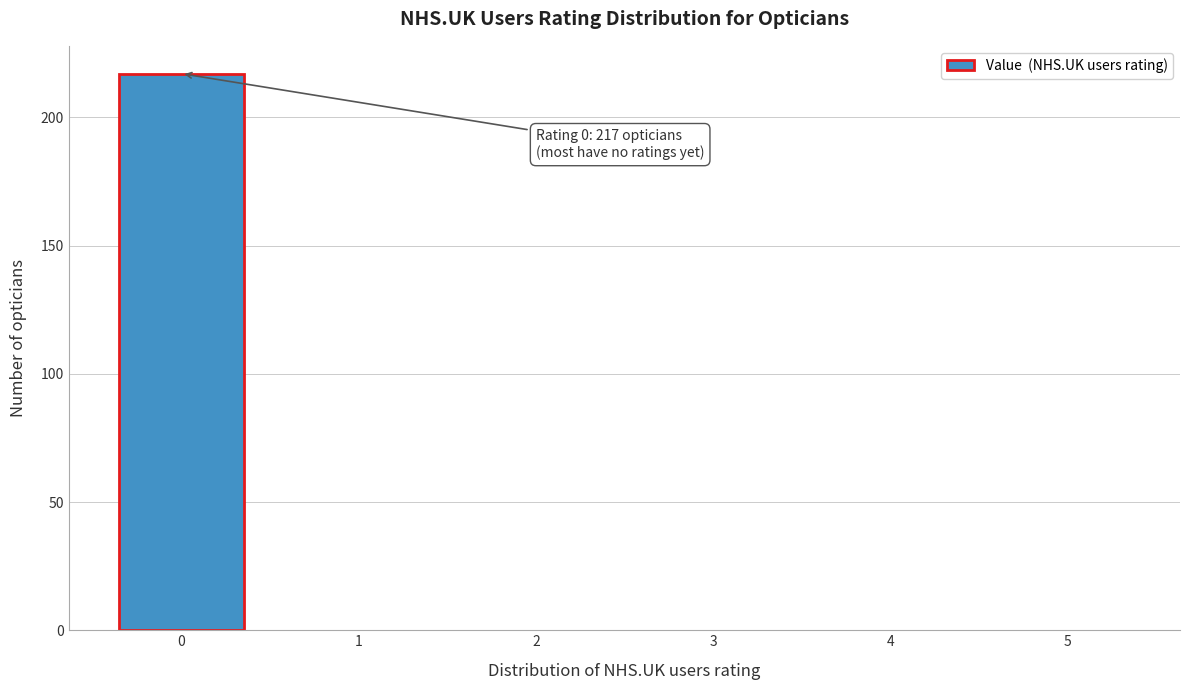

Reading left to right, list all the values displayed in this chart.

0=217	1=0	2=0	3=0	4=0	5=0